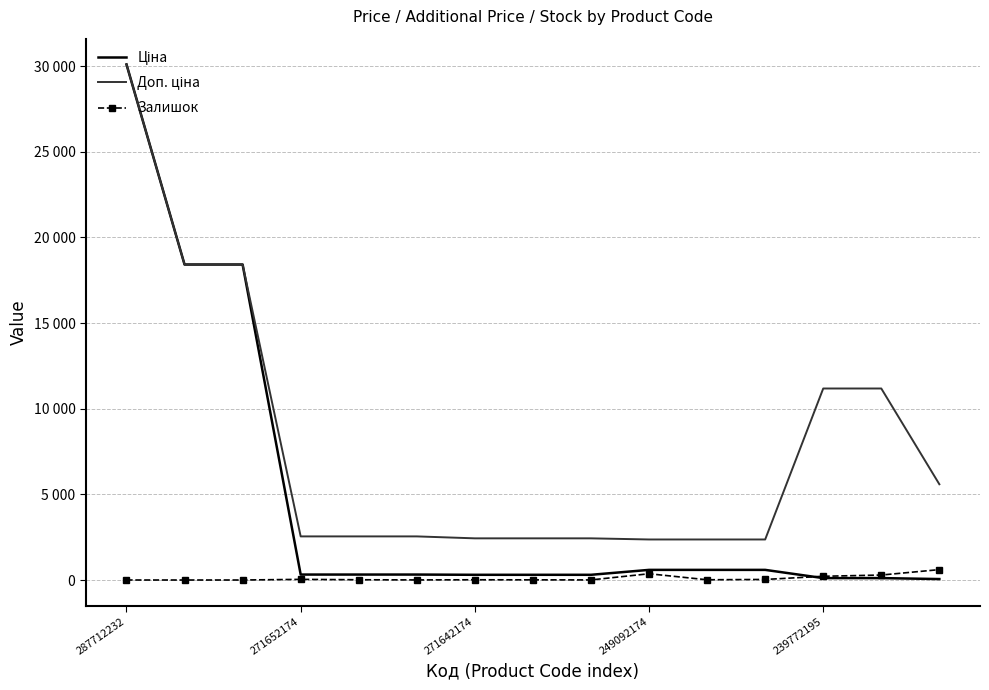

Rank the series by their average value, from lowest to highest.

Залишок, Ціна, Доп. ціна